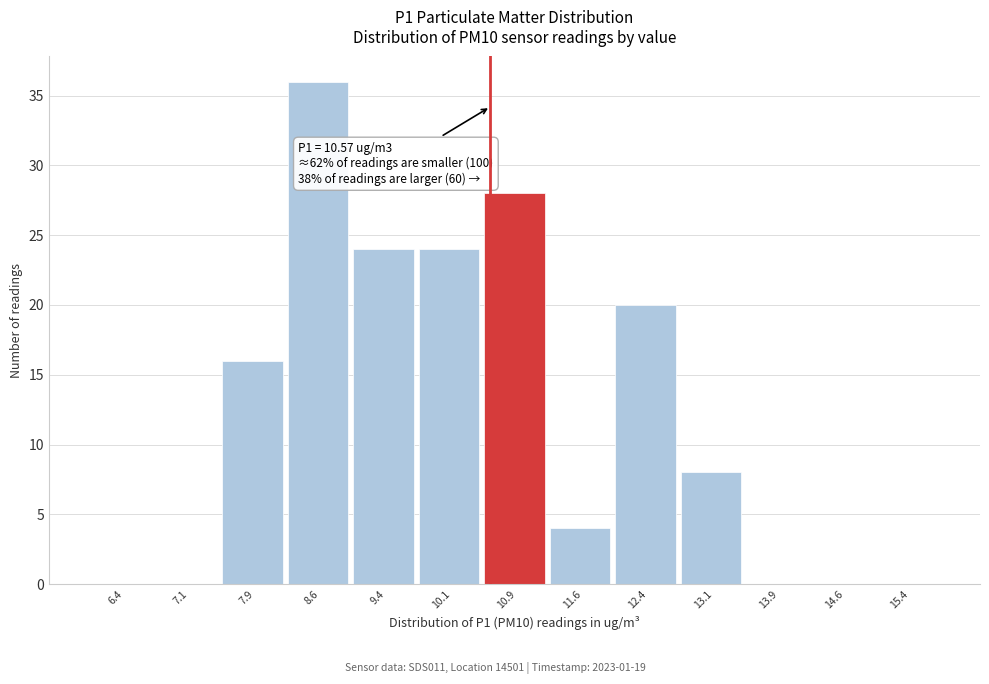

Over which range of the x-axis is the bar tallest?

8.25 to 9.00